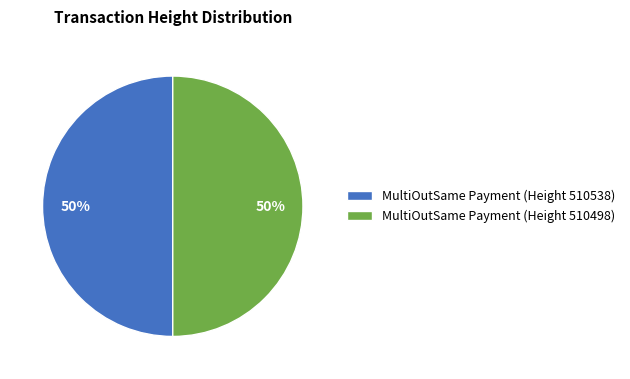

Is the sum of MultiOutSame Payment (Height 510538) and MultiOutSame Payment (Height 510498) greater than half?

Yes